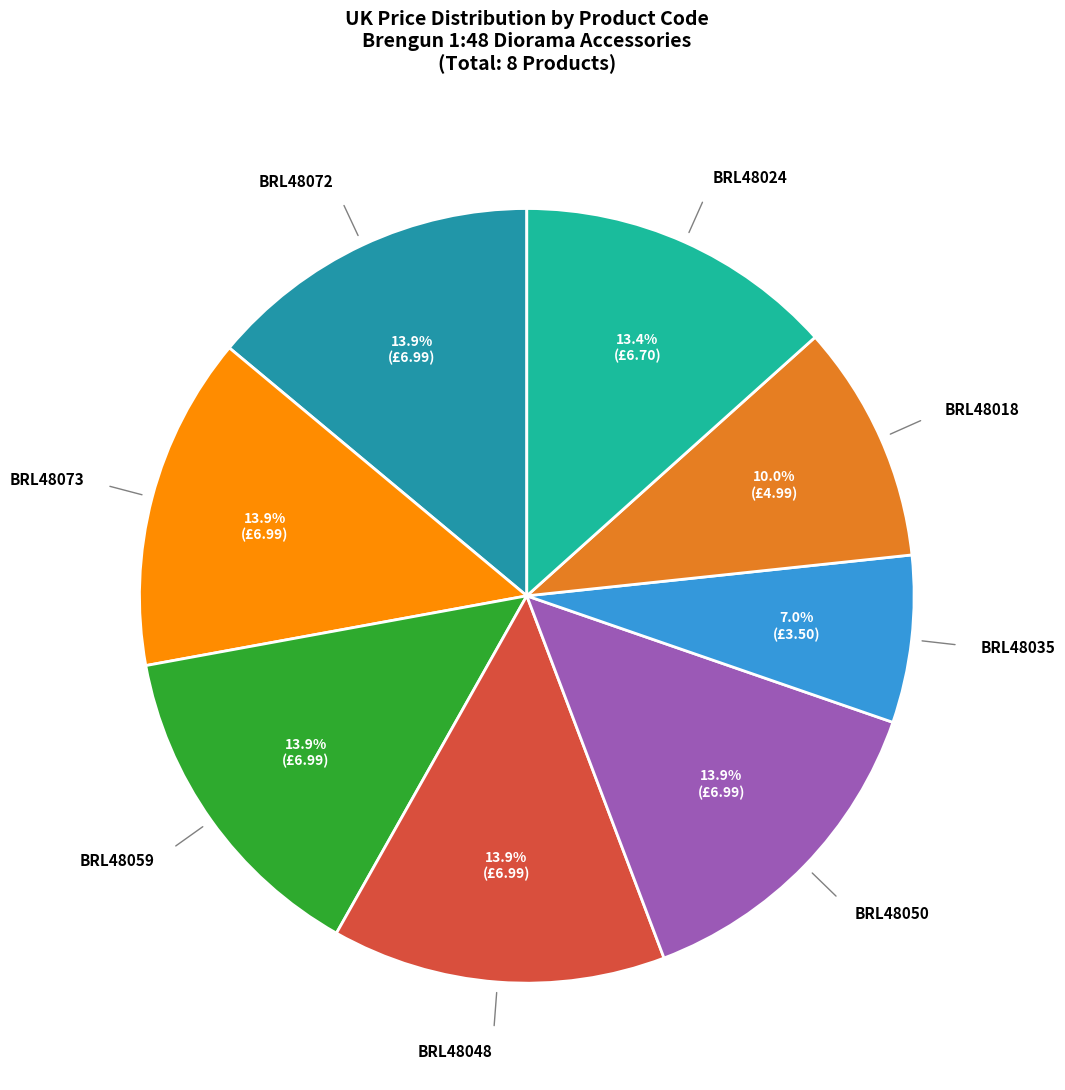

Does any single category account for the majority?

No